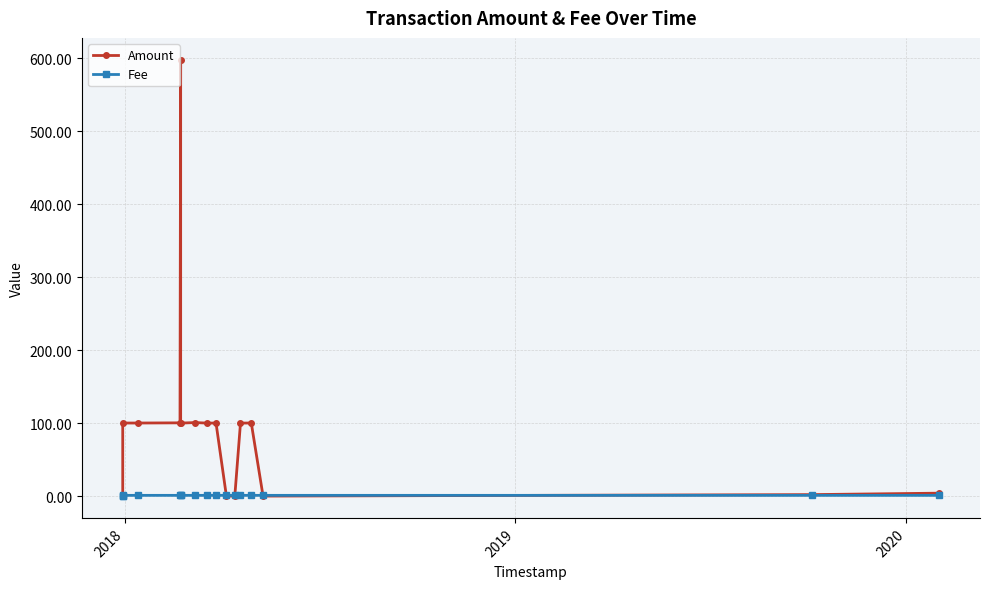

Which series has the largest total across all categories?

Amount